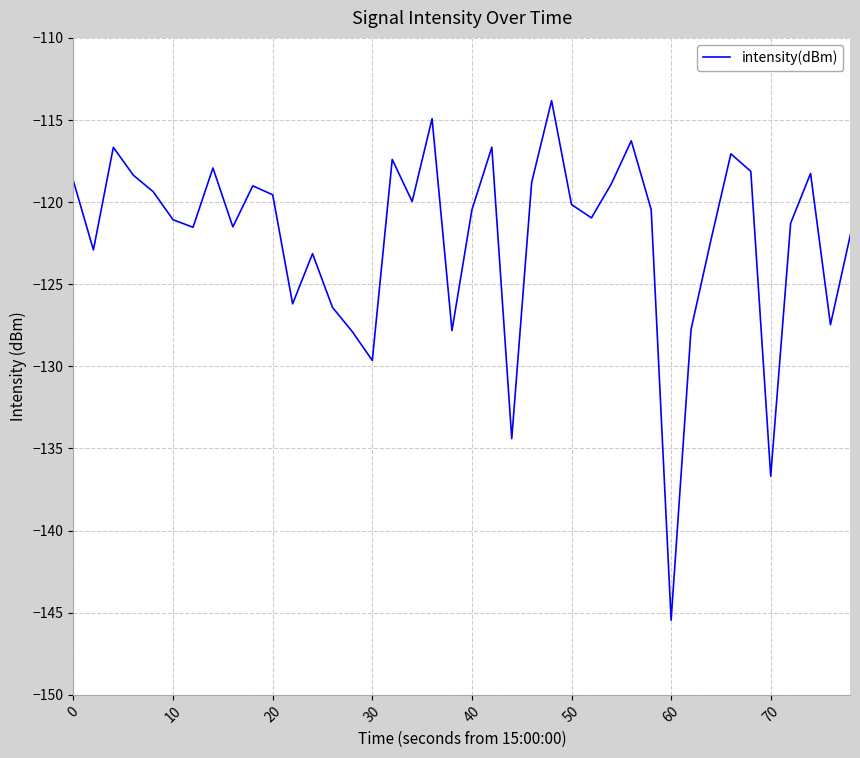

What is the smallest value displayed?

-145.5